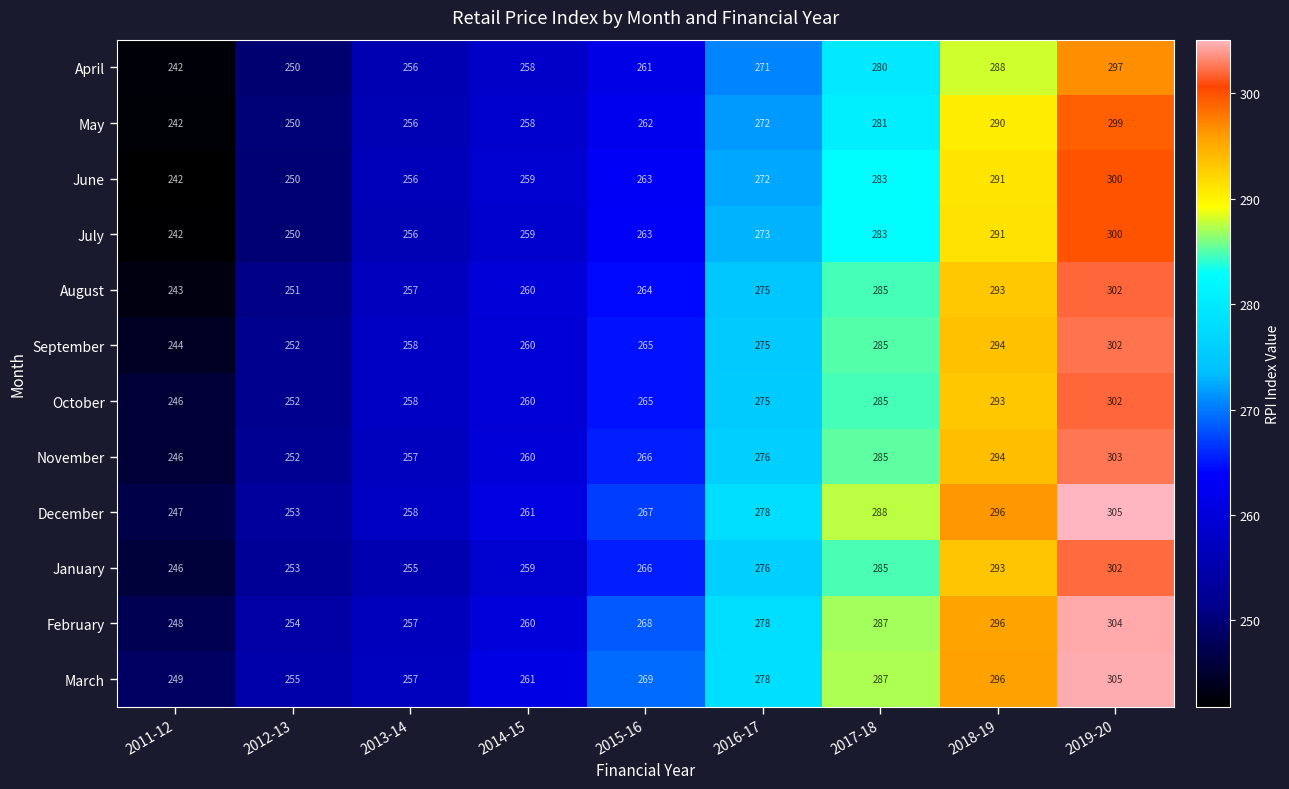

Is it true that June equals 105 at 2016-17?

False